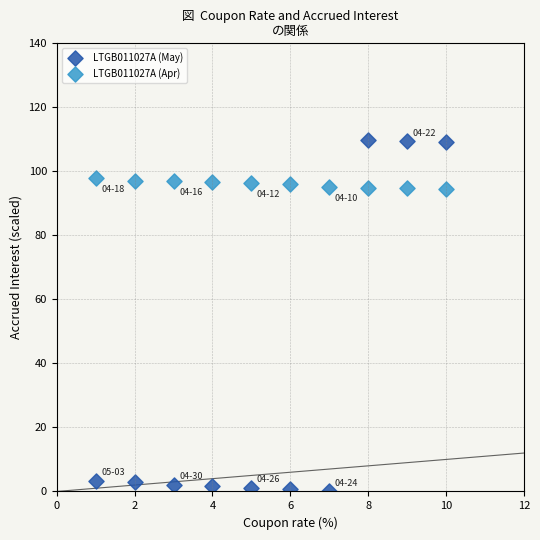

Across all data points, what is the range of Y values (max minus min)?

109.7